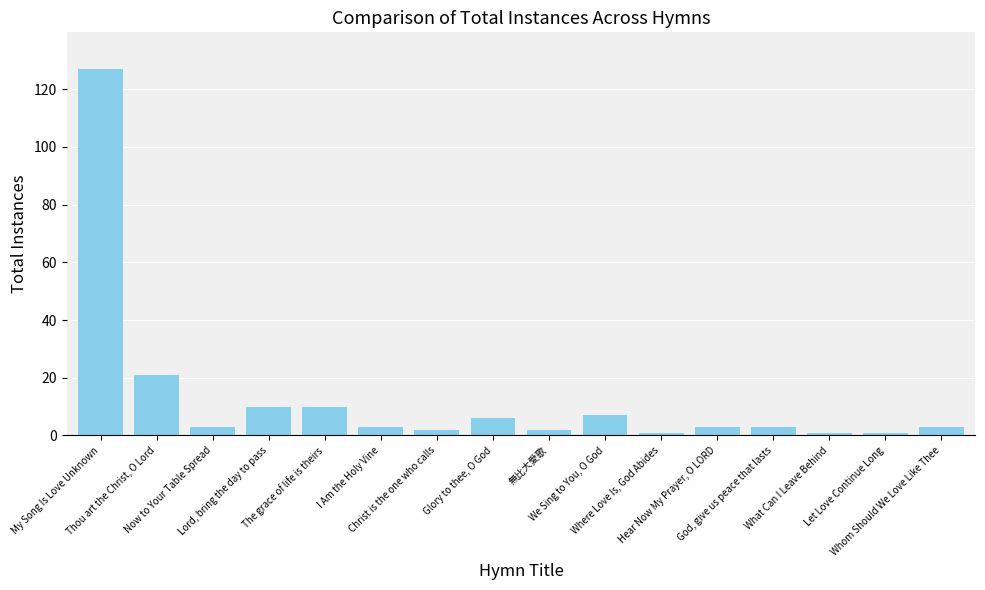

What is the difference between the second highest and minimum values?

20